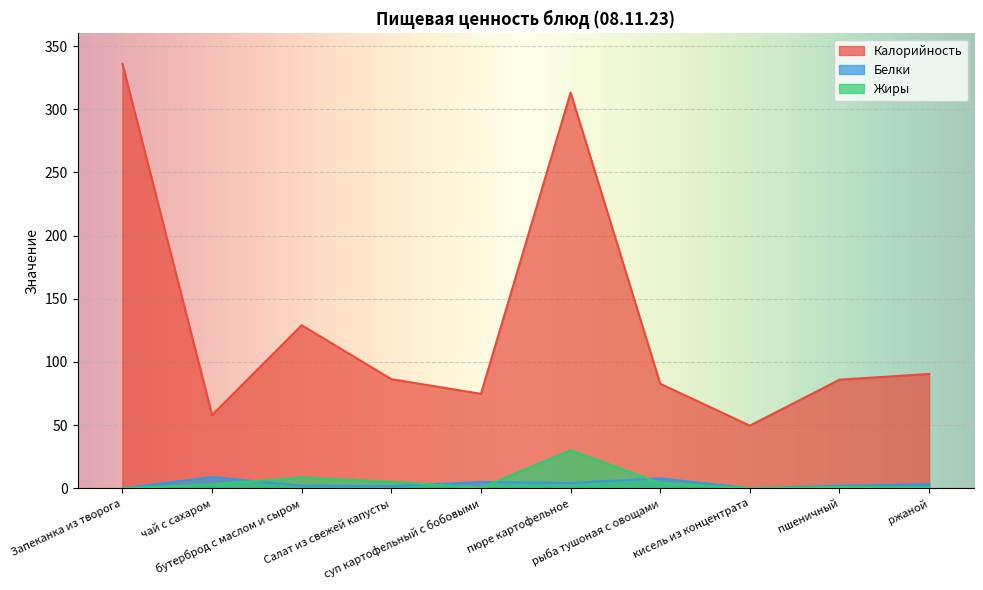

What is the sum of the Жиры values at Запеканка из творога and пюре картофельное?

30.1